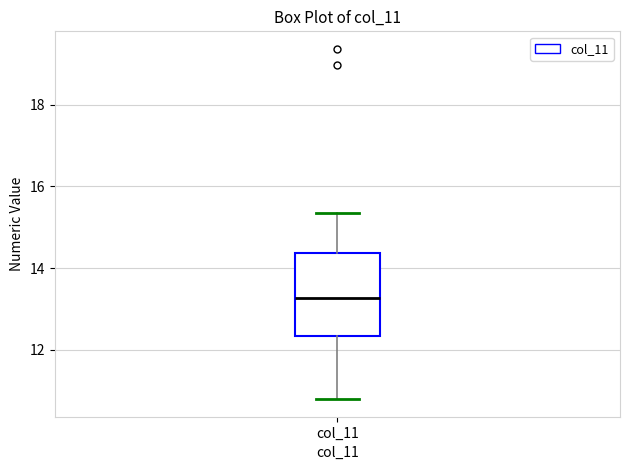

Transcribe this box plot: give where the median line is, the range the box spans, and where the two whiskers end, as read against the y-axis. The values are not printed on the chart, so give them approximately, as read against the axis.

median 13.2, box 12.4 to 14.4, whiskers 10.8 to 15.4